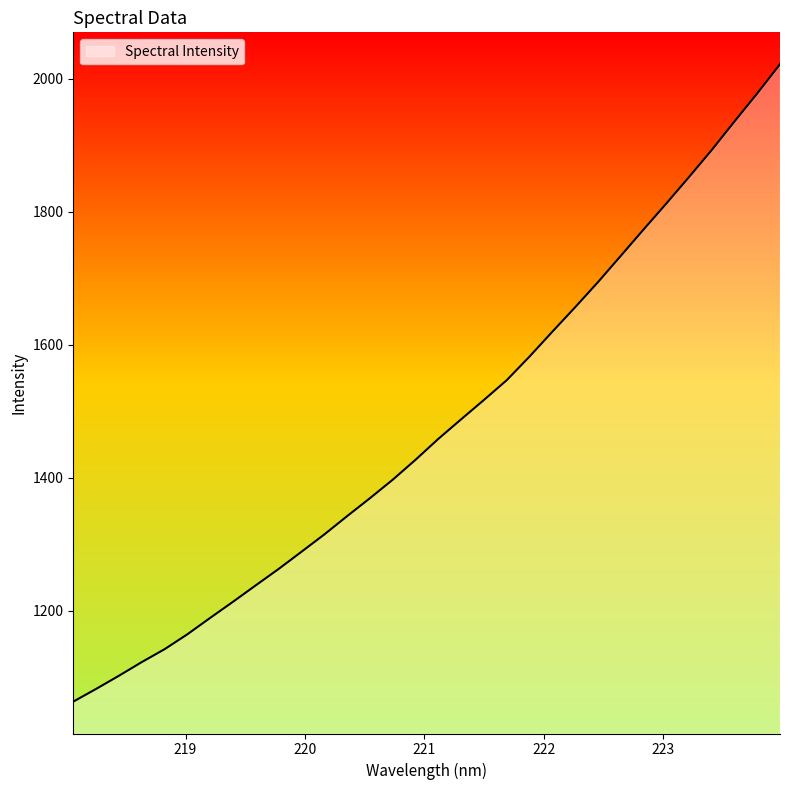

What is the smallest value displayed?

1063.7